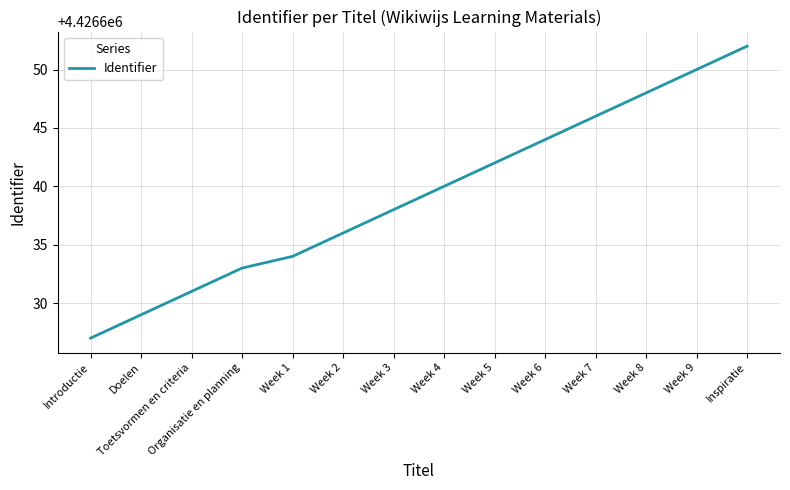

What is the change in value from Toetsvormen en criteria to Week 7?

+15